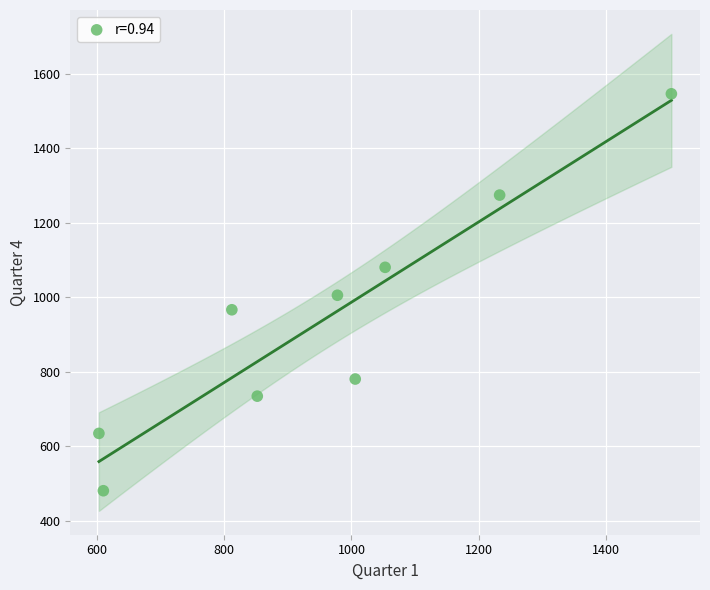

What is the range of X values (max minus min)?

900